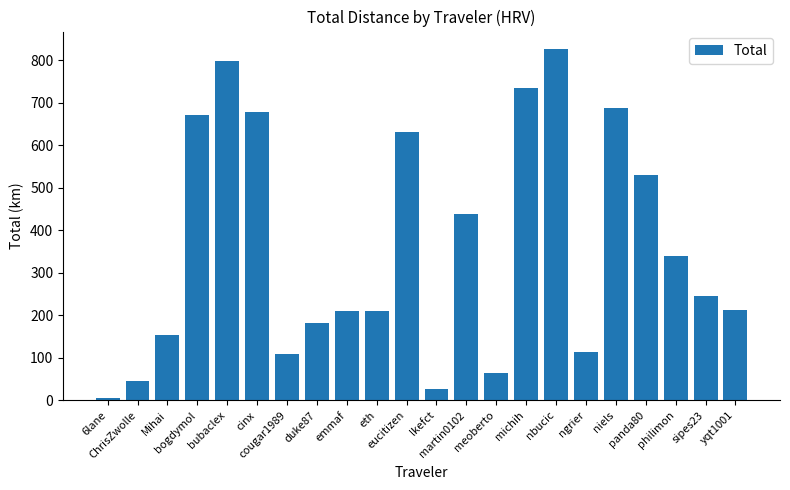

How many bars are there in total?

22